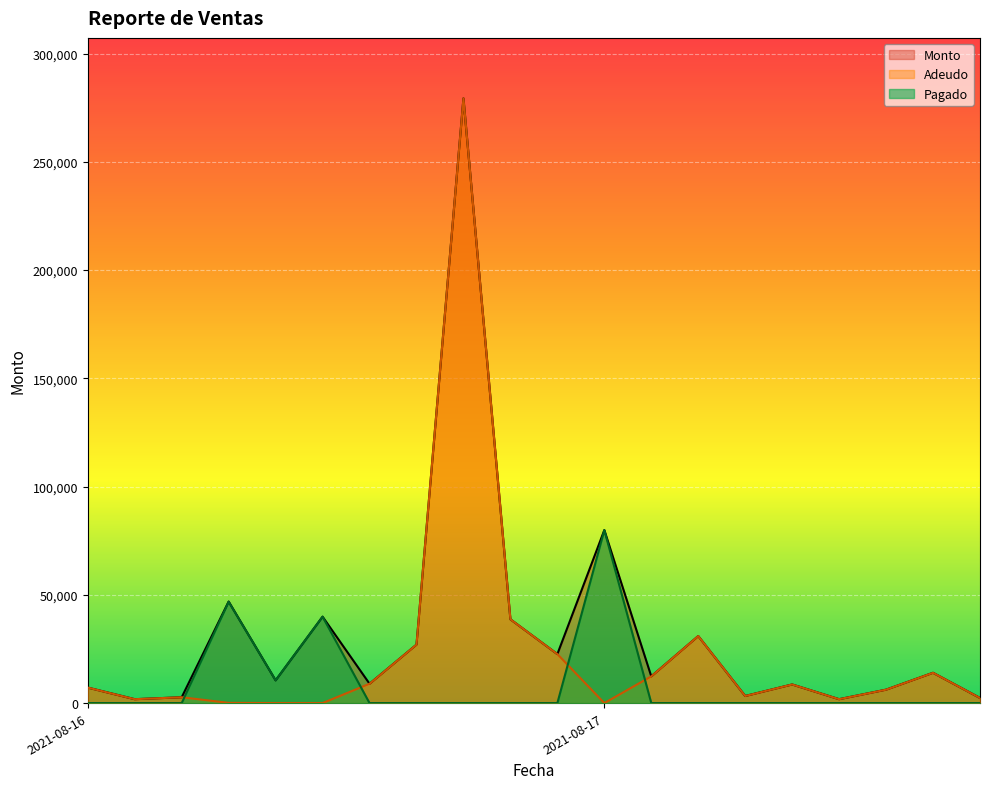

At which category does the chart reach its peak across all series?

2021-08-16